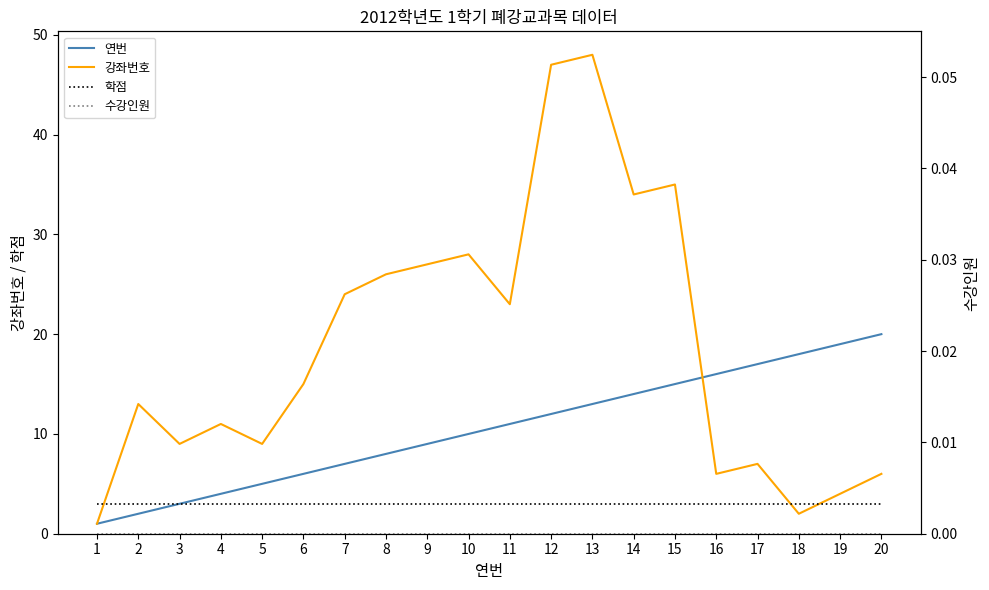

The 강좌번호 series shows 41 at 11. True or false?

False